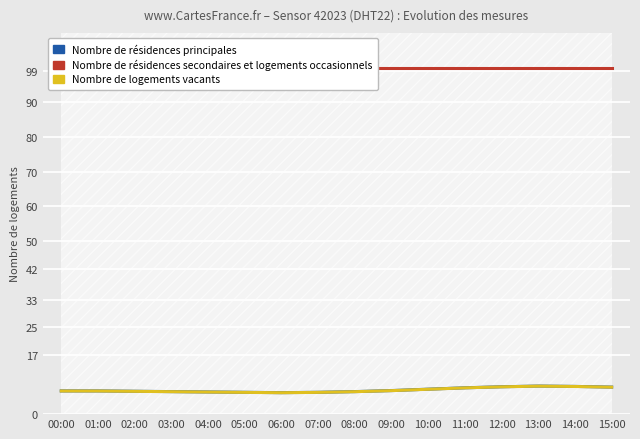

What is the average value of the Nombre de résidences secondaires et logements occasionnels series?

99.9